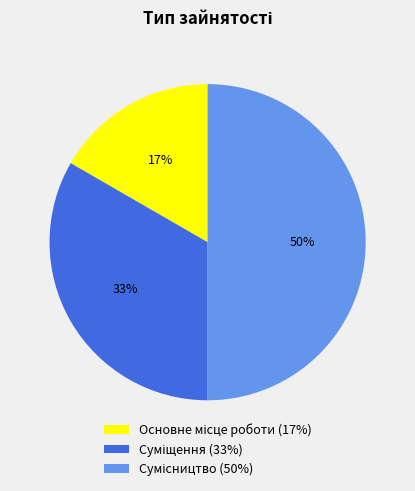

To the nearest percent, what is the average slice percentage?

33%